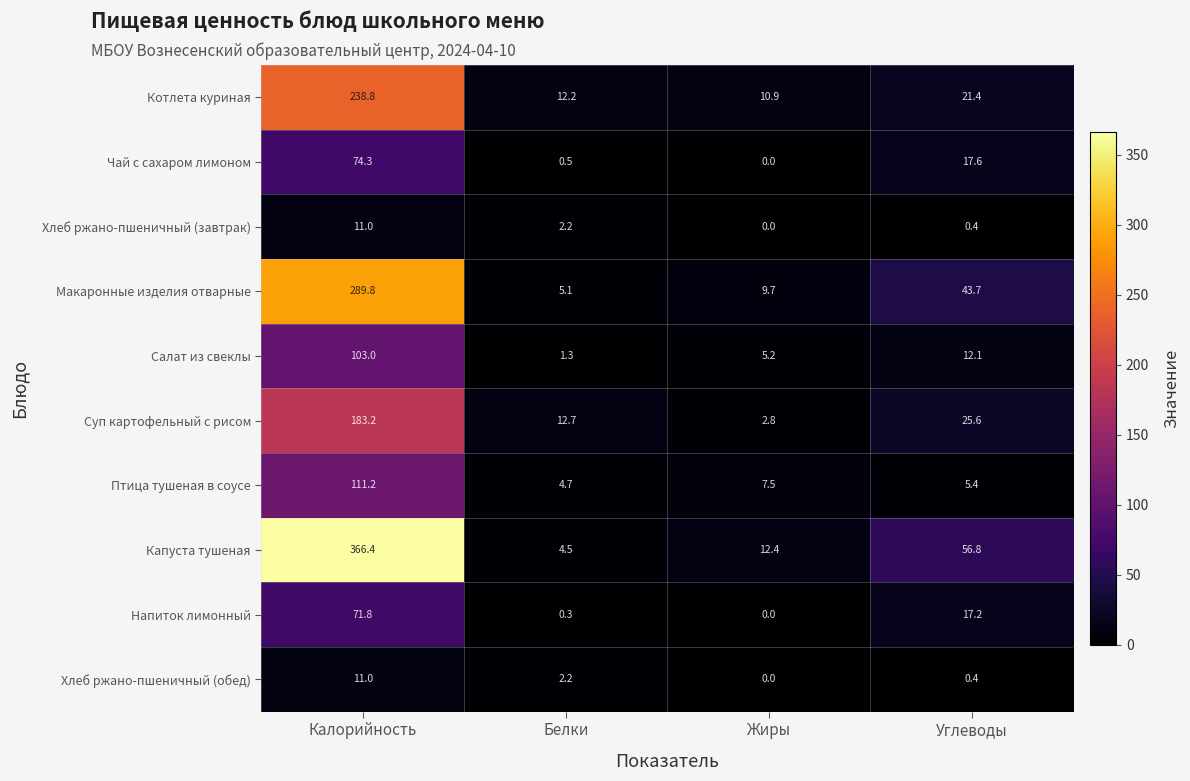

Where does the Капуста тушеная series first go above 56?

Калорийность